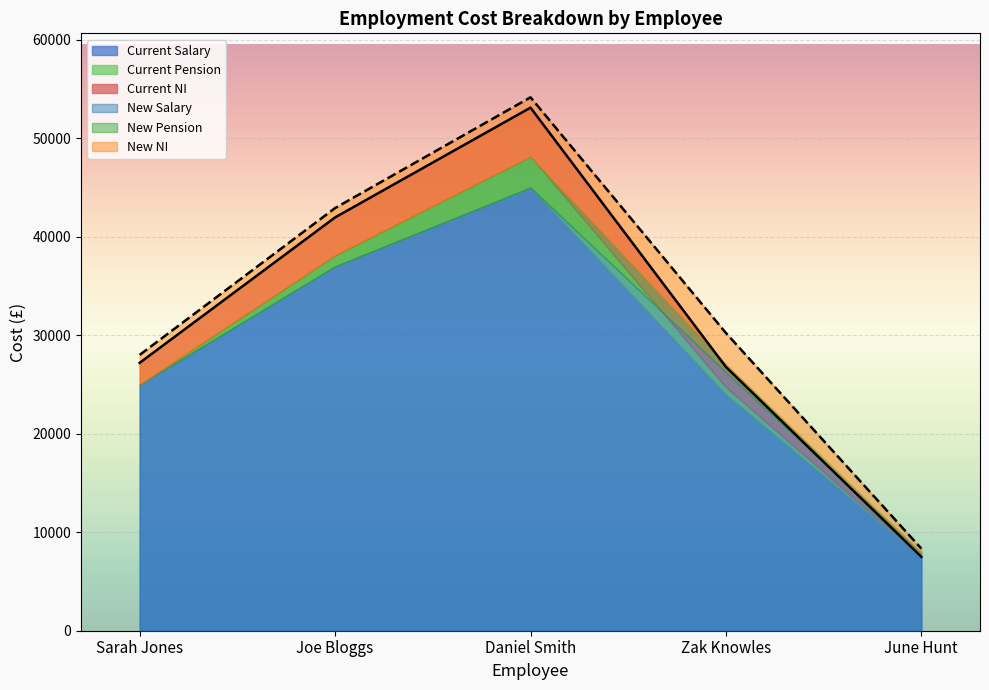

What is the total value across all series at June Hunt?

15835.0